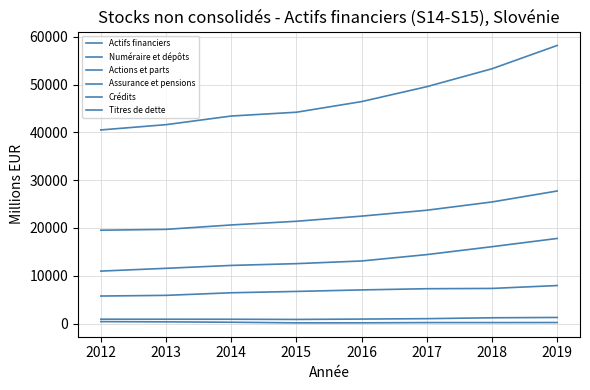

Reading right to left, extract all data points from this chart.

Actifs financiers: 58161	53291	49545	46425	44204	43408	41604	40499
Numéraire et dépôts: 27735	25441	23713	22481	21405	20632	19715	19532
Actions et parts: 17813	16089	14437	13101	12544	12174	11569	10987
Assurance et pensions: 7968	7363	7304	7053	6736	6457	5914	5774
Crédits: 1292	1227	1041	957	882	921	926	930
Titres de dette: 234	222	222	171	166	293	374	423